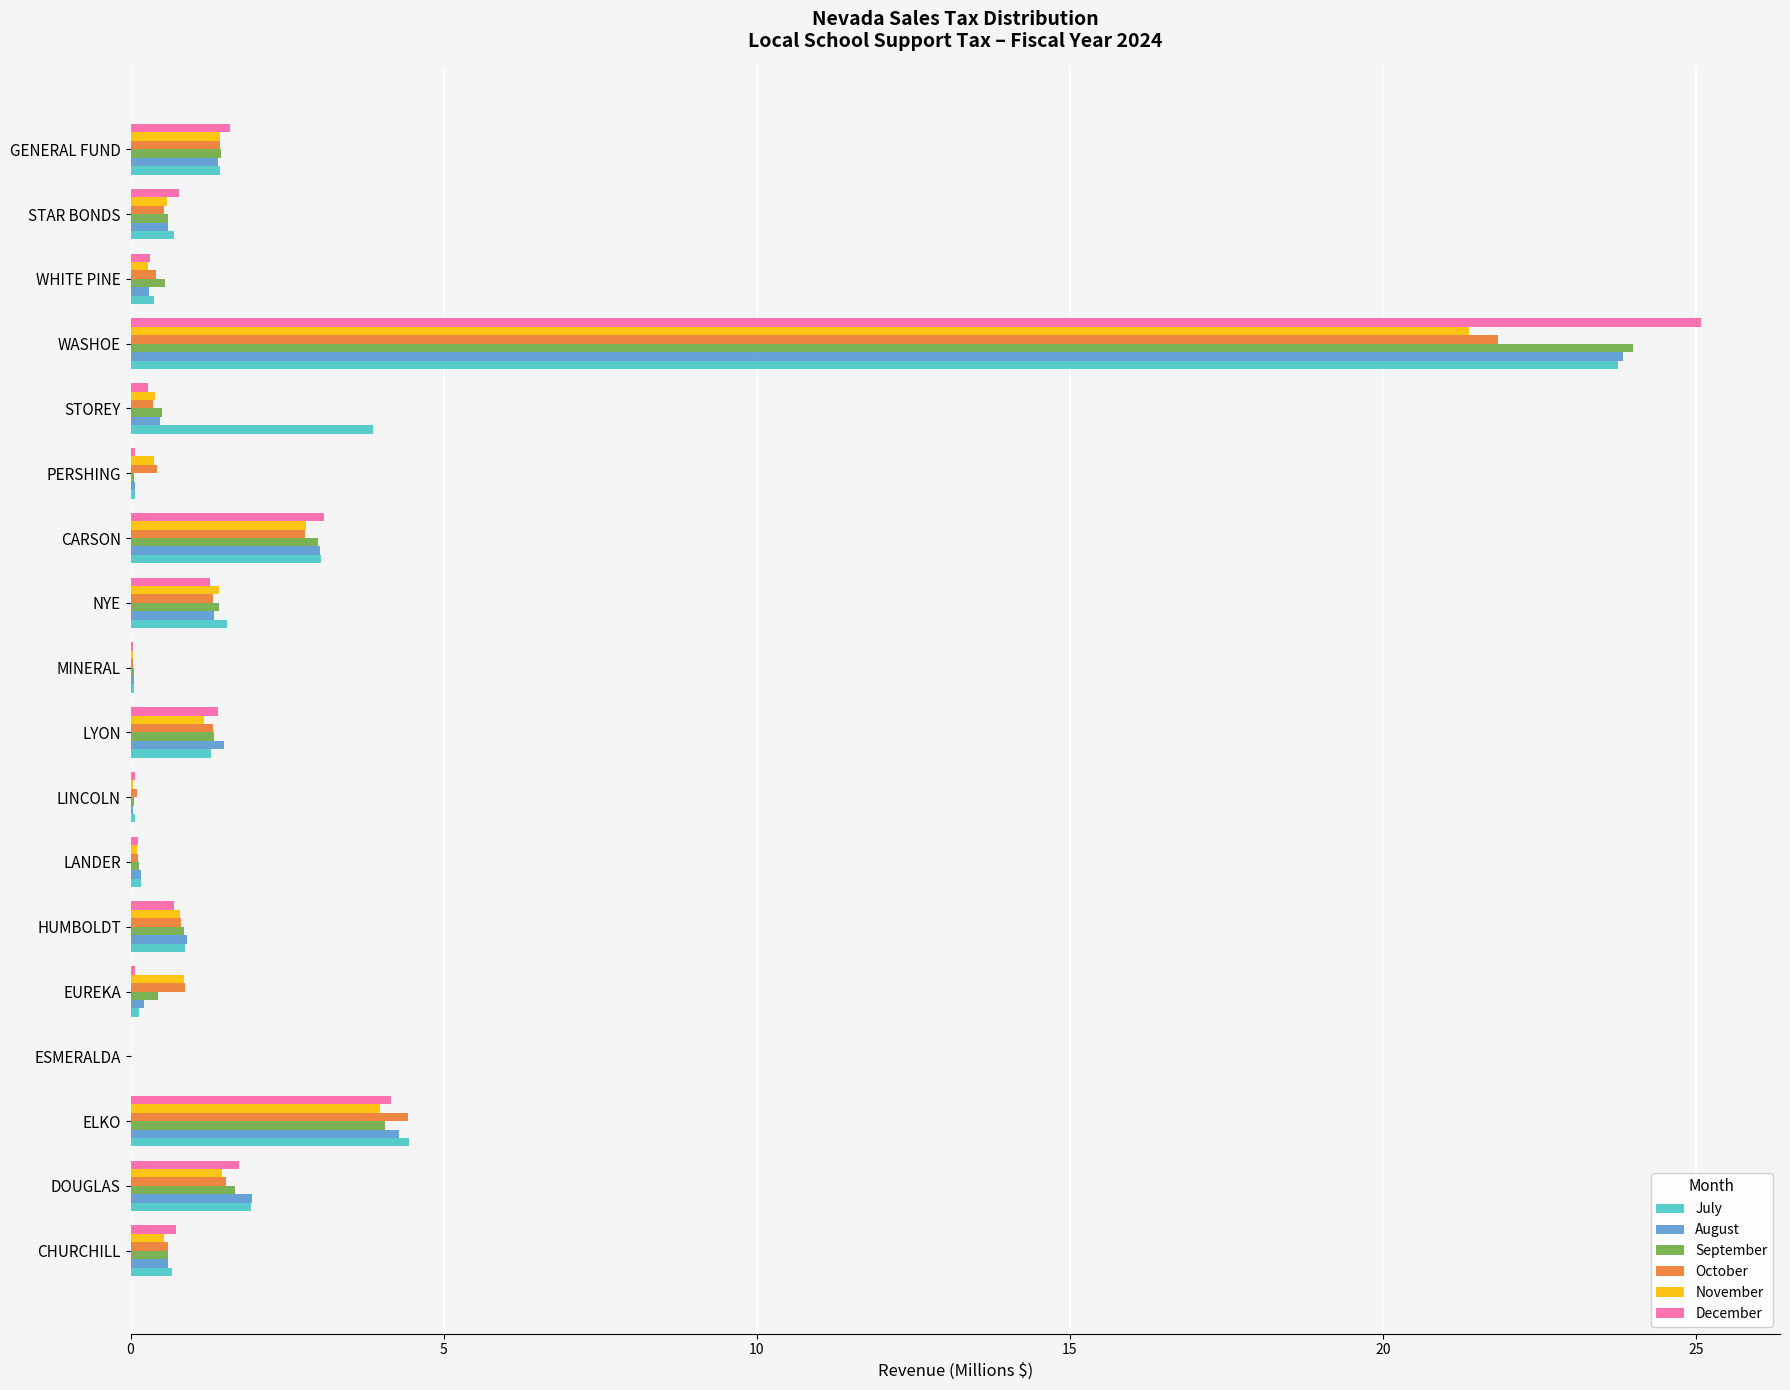

Is the value of August at CHURCHILL greater than the value of September at WASHOE?

No